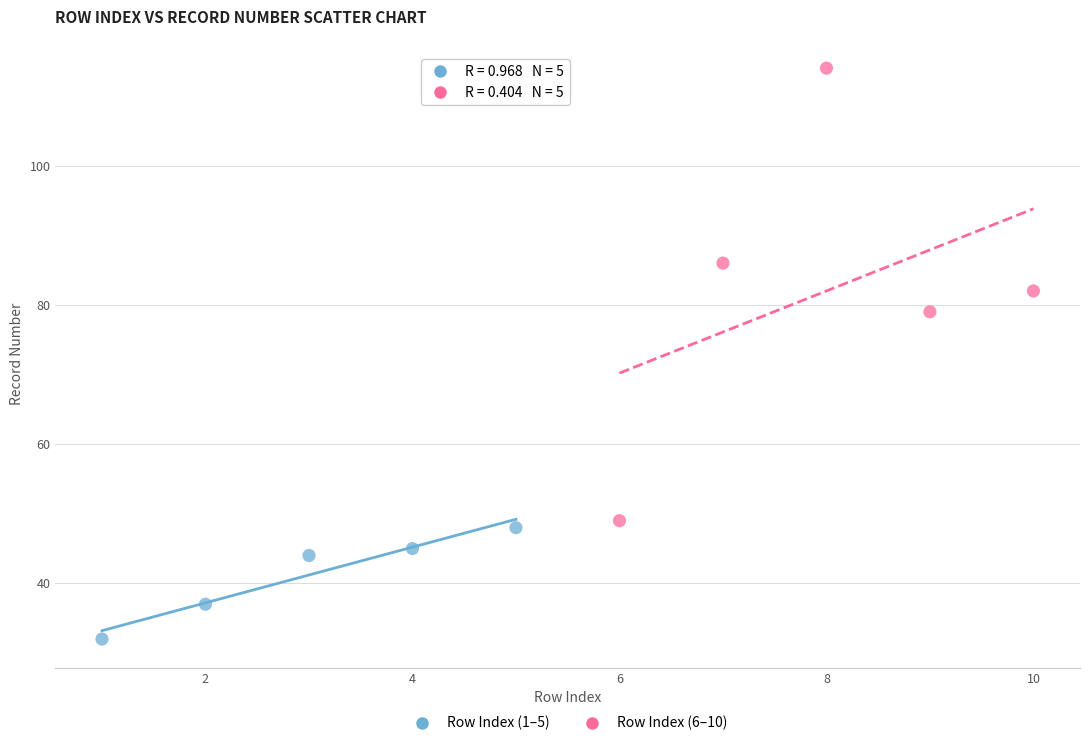

Which series has the largest Y range (max minus min)?

Row Index (6–10)